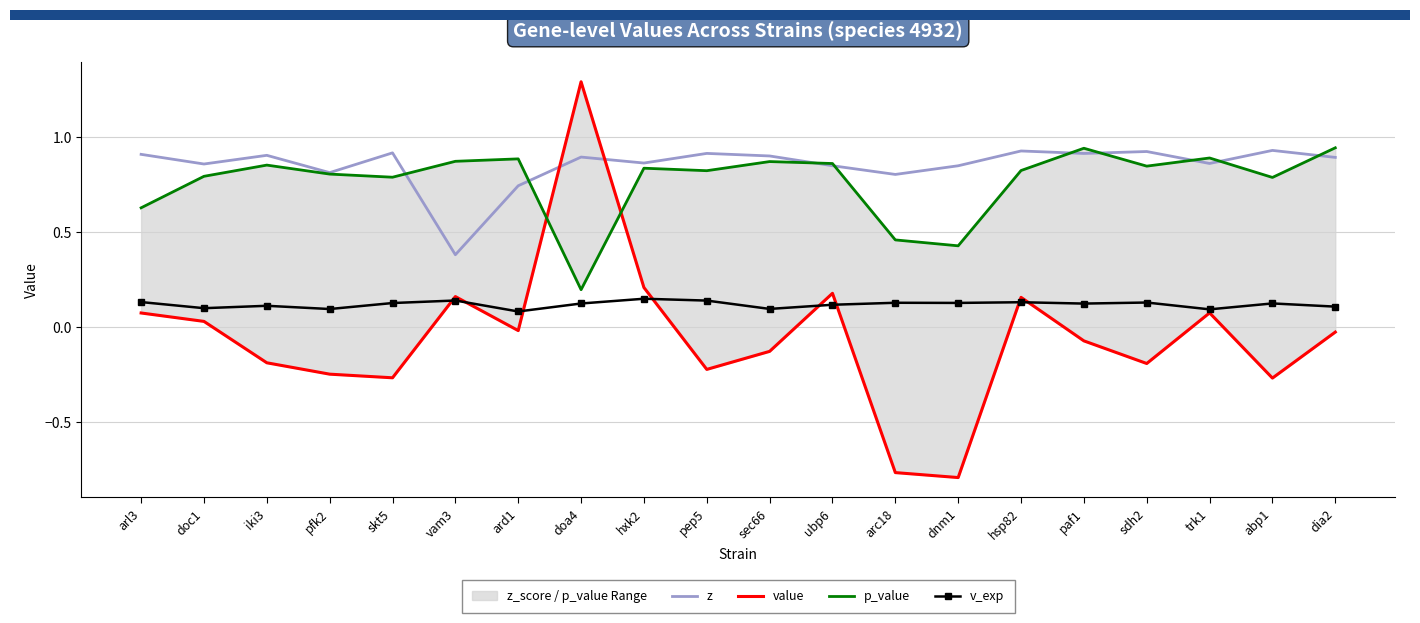

In v_exp, how many points are higher than both neighbors (excluding endpoints)?

7